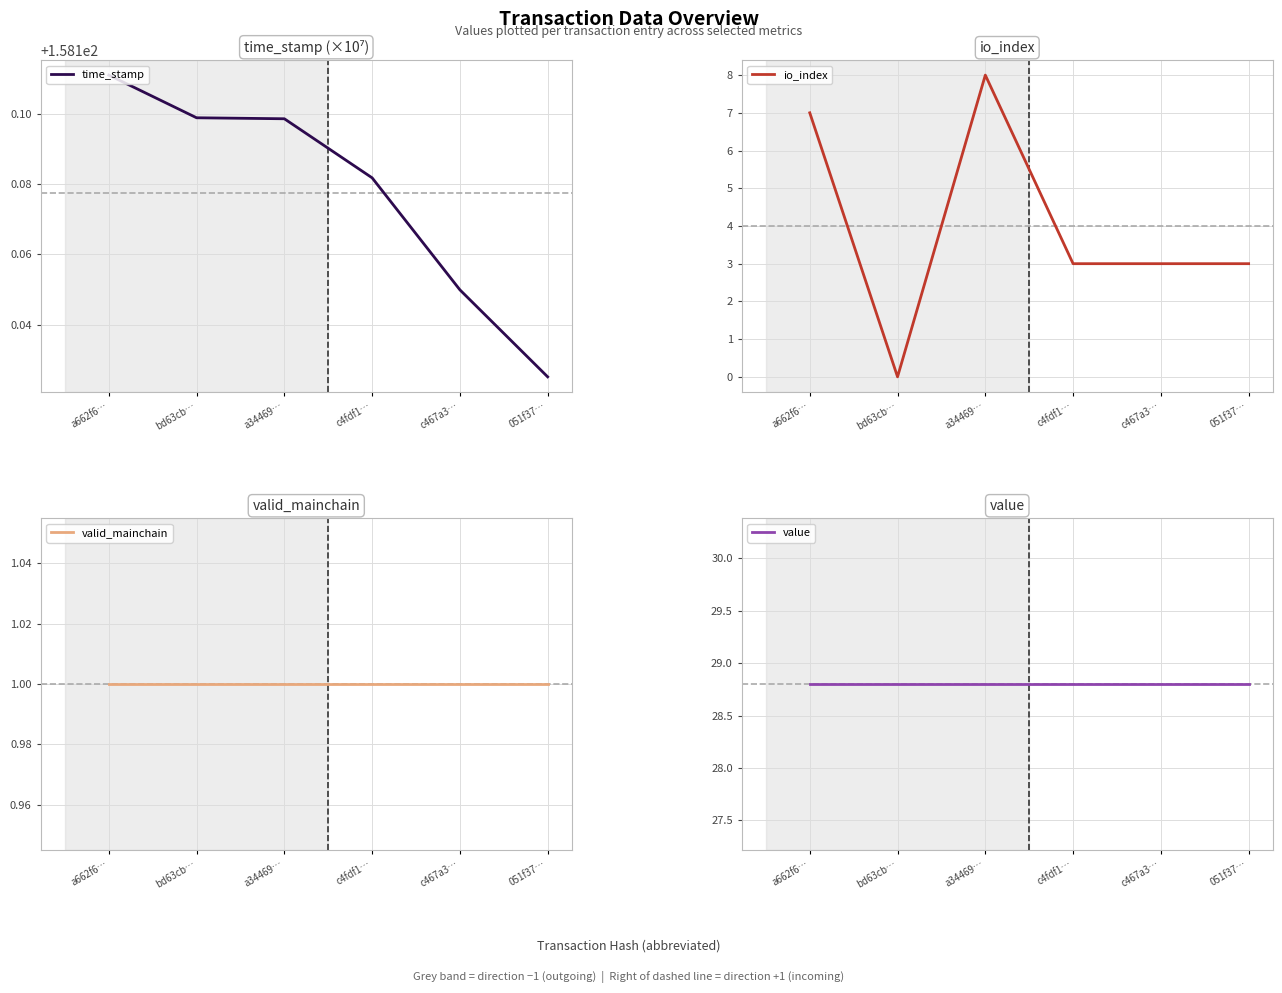

Reading left to right, list all the values displayed in this chart.

time_stamp: a662f6…=158.2	bd63cb…=158.2	a34469…=158.2	c4fdf1…=158.2	c467a3…=158.1	051f37…=158.1
io_index: a662f6…=7.0	bd63cb…=0.0	a34469…=8.0	c4fdf1…=3.0	c467a3…=3.0	051f37…=3.0
valid_mainchain: a662f6…=1.0	bd63cb…=1.0	a34469…=1.0	c4fdf1…=1.0	c467a3…=1.0	051f37…=1.0
value: a662f6…=28.8	bd63cb…=28.8	a34469…=28.8	c4fdf1…=28.8	c467a3…=28.8	051f37…=28.8